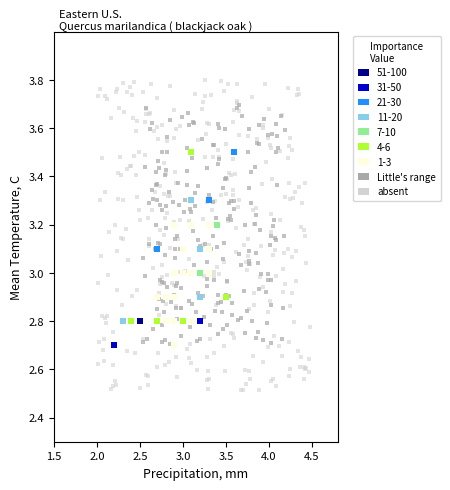

Which series contains the highest Y value?

absent